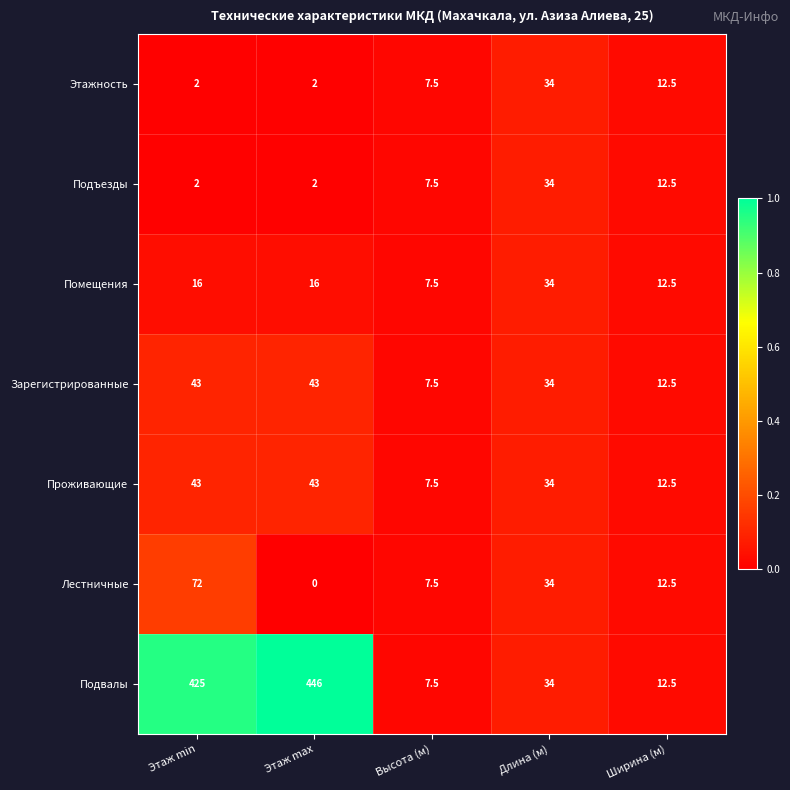

The Лестничные series shows 34.0 at Длина (м). True or false?

True